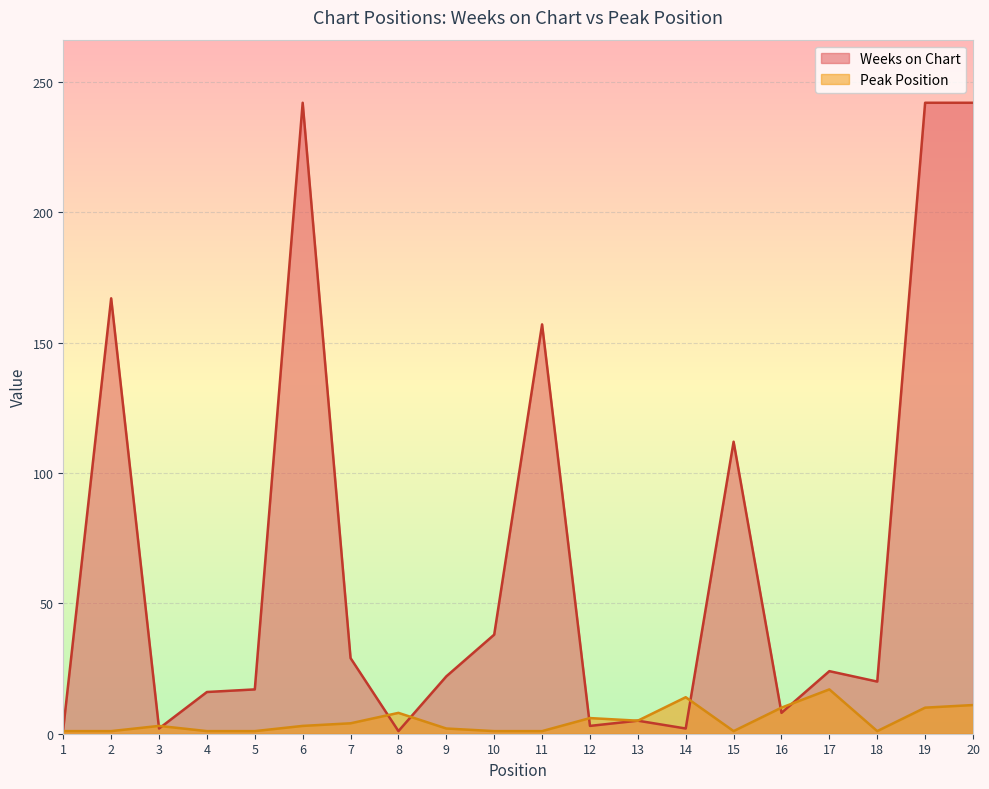

List the labels in order of Weeks on Chart value, largest first.

6, 19, 20, 2, 11, 15, 10, 7, 17, 9, 18, 5, 4, 16, 13, 12, 1, 3, 14, 8